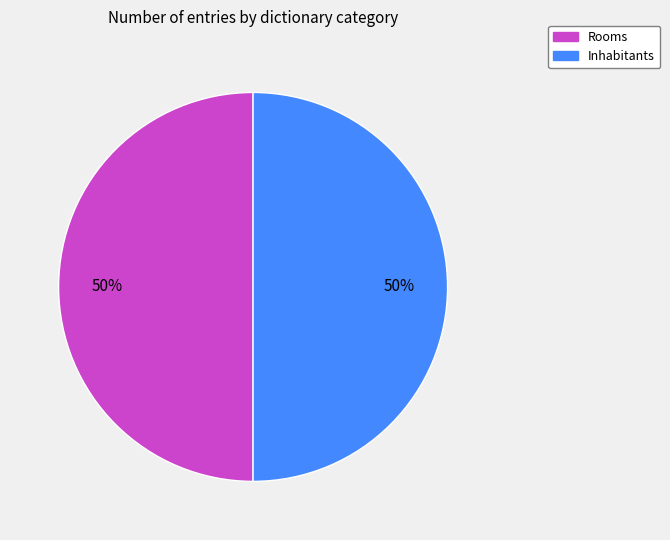

To the nearest percent, what is the average slice percentage?

50%